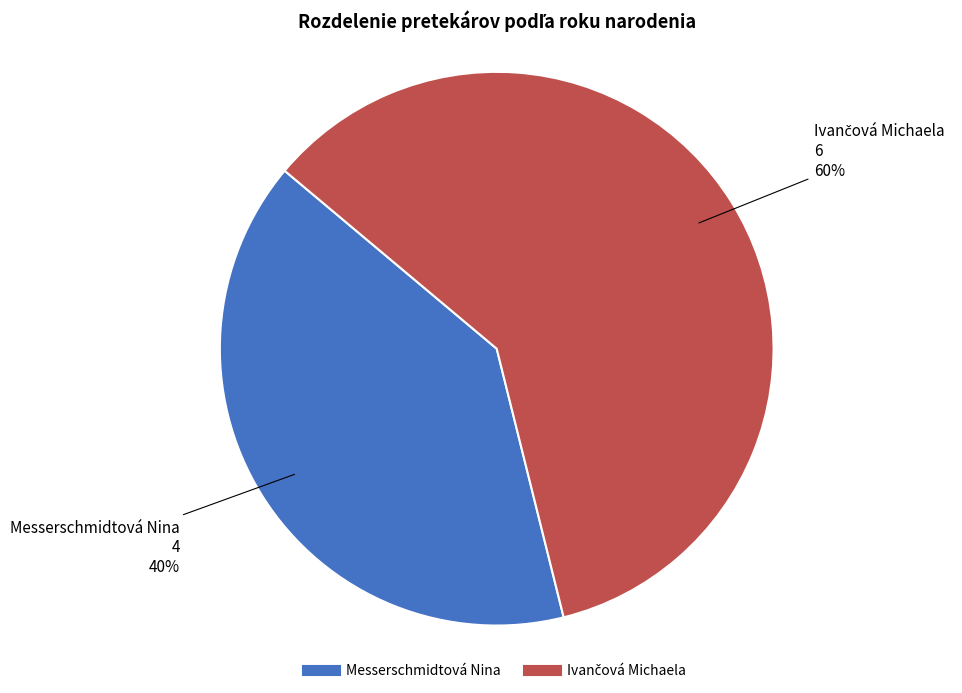

Is it true that Messerschmidtová Nina is 52% of the pie?

False